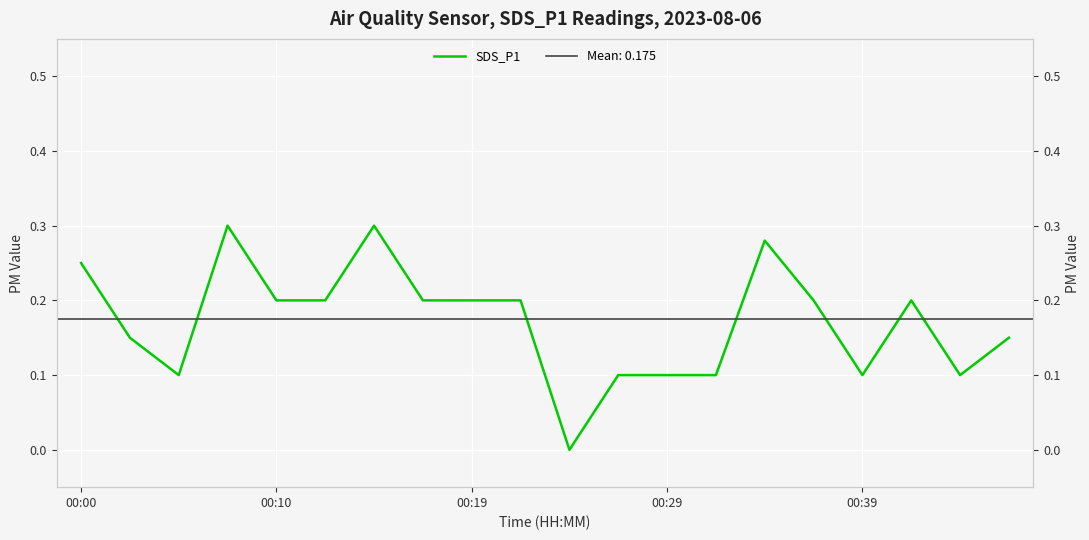

The chart shows a value of 0.2 at 9. True or false?

True